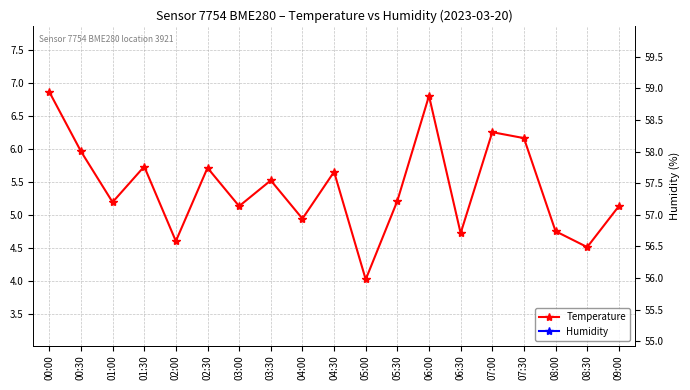

At which category is the sum across all series the highest?

01:30